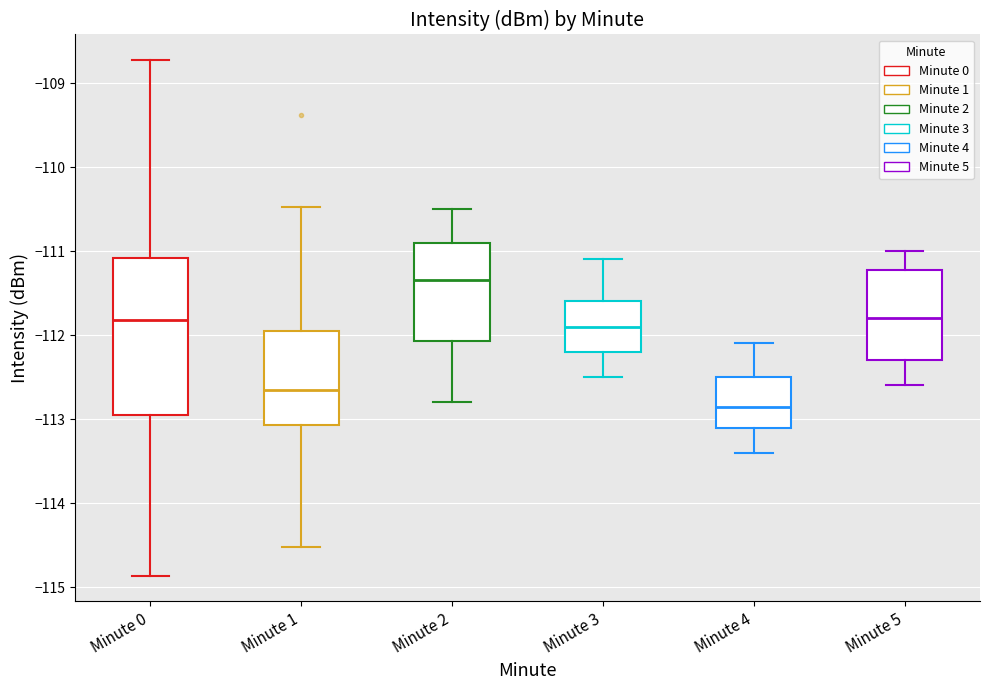

Reading left to right, transcribe this box plot: for each box, give where its median line is, the range the box spans, and where its two whiskers end, as read against the y-axis. The values are not printed on the chart, so give them approximately, as read against the axis.

Minute 0: median -111.8, box -112.9 to -111.1, whiskers -114.9 to -108.7
Minute 1: median -112.6, box -113.1 to -111.9, whiskers -114.5 to -110.5
Minute 2: median -111.3, box -112.1 to -110.9, whiskers -112.8 to -110.5
Minute 3: median -111.9, box -112.2 to -111.6, whiskers -112.5 to -111.1
Minute 4: median -112.8, box -113.1 to -112.5, whiskers -113.4 to -112.1
Minute 5: median -111.8, box -112.3 to -111.2, whiskers -112.6 to -111.0